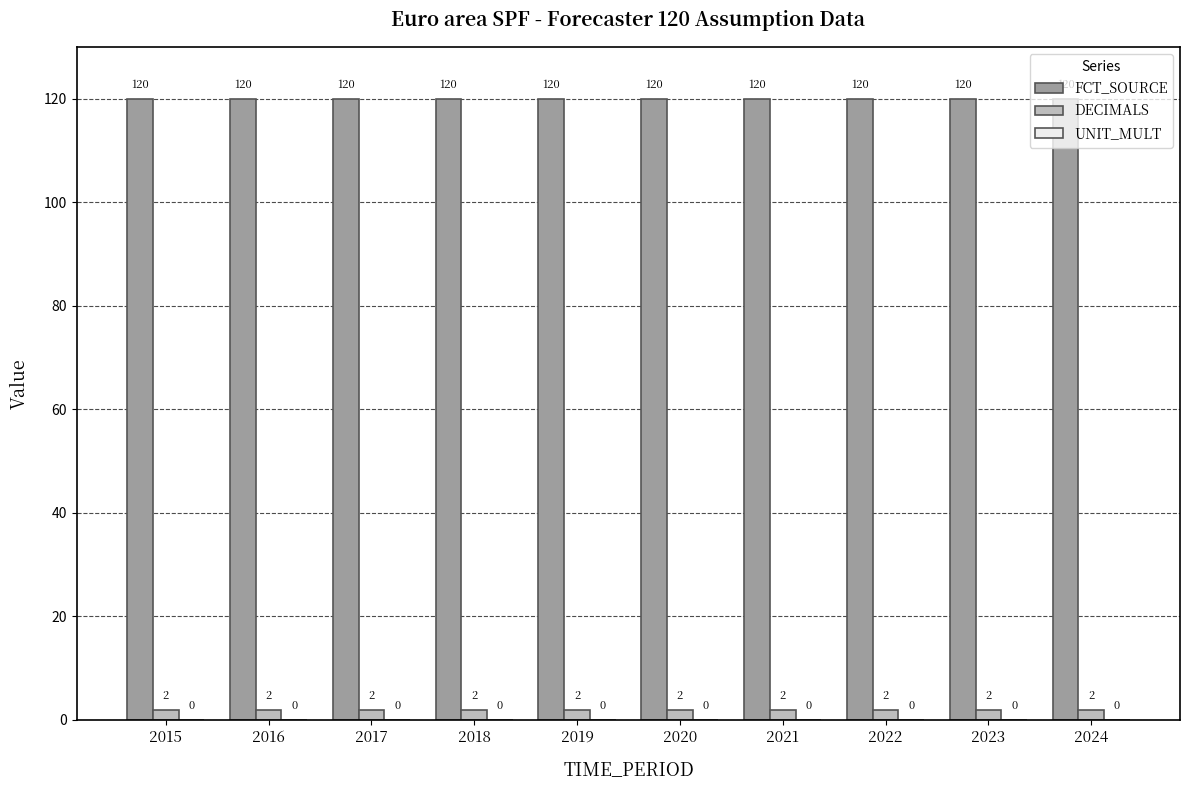

What is the difference between the highest and lowest values at 2021?

118